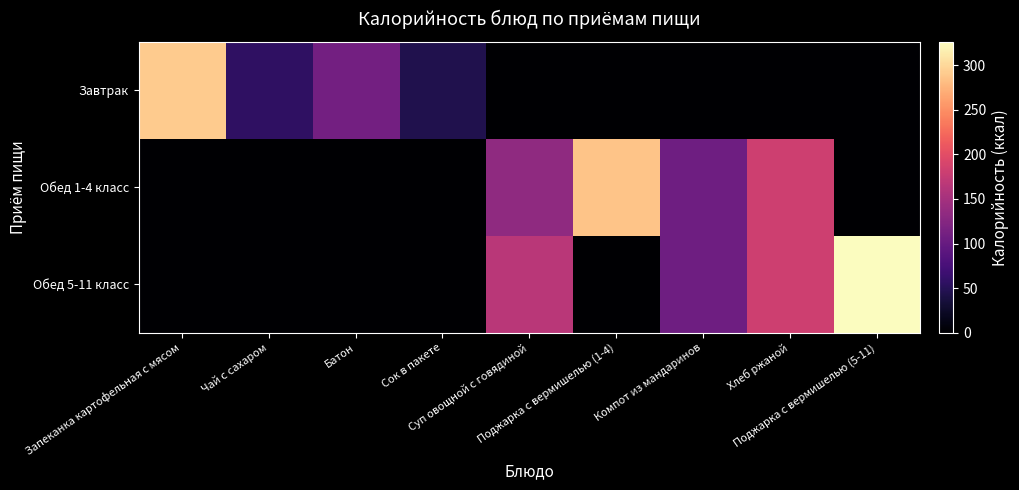

At how many categories does at least one series exceed 263?

3